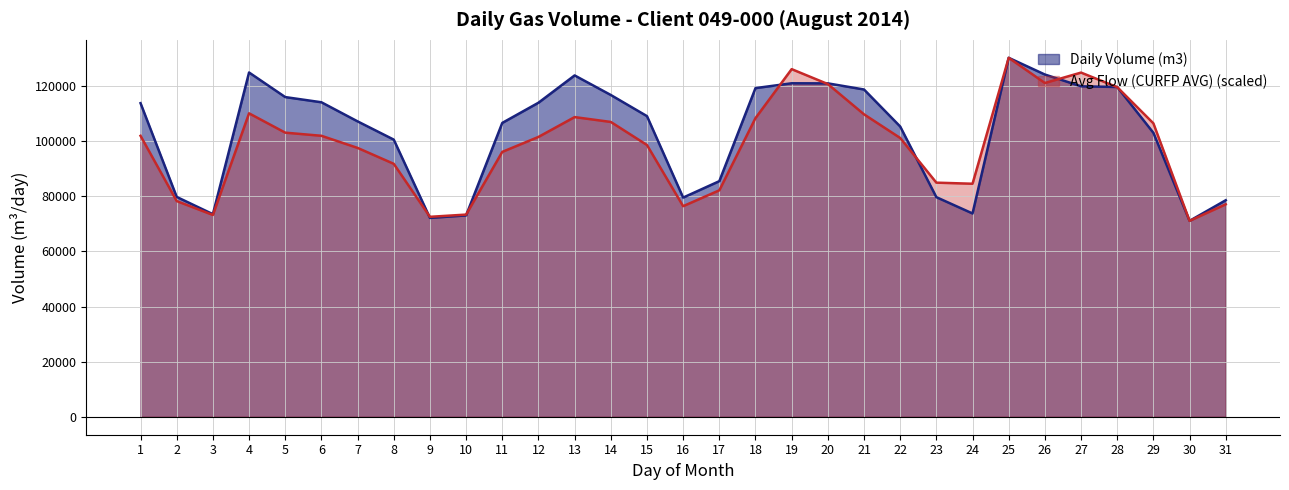

Which series has the largest total across all categories?

Daily Volume (m3)